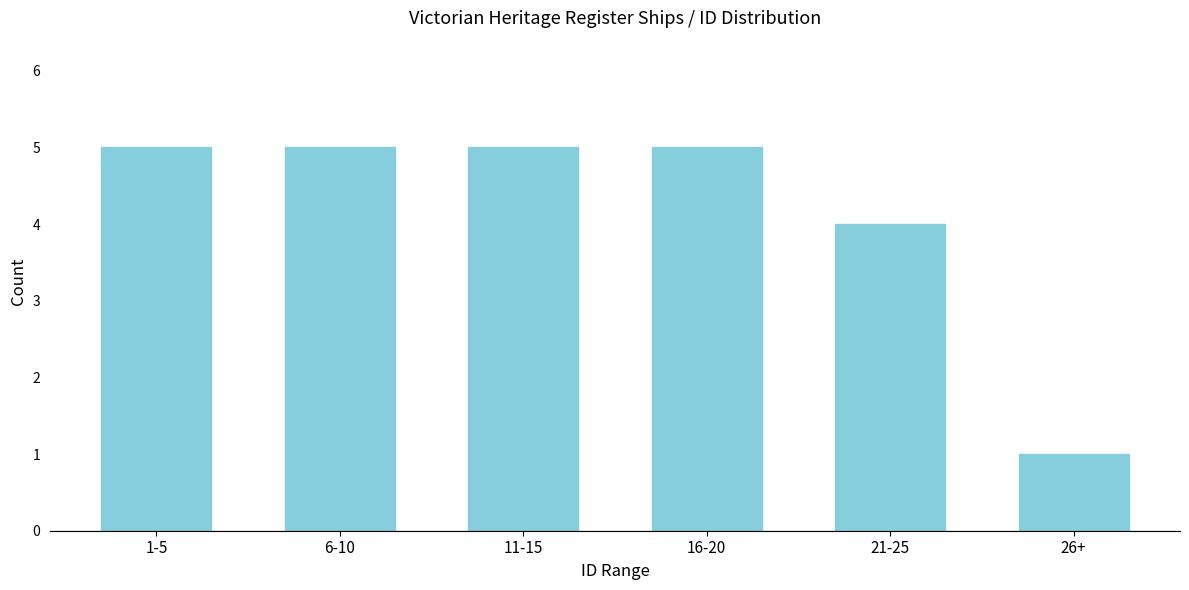

Reading left to right, transcribe all the data shown in this chart.

1-5=5	6-10=5	11-15=5	16-20=5	21-25=4	26+=1